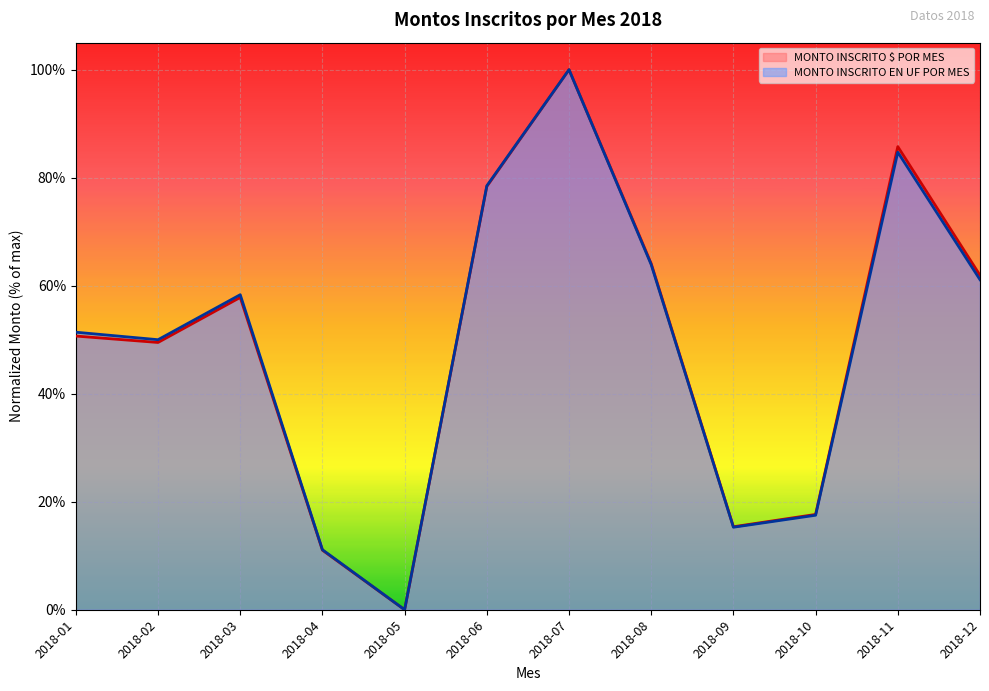

What is the sum of the MONTO INSCRITO $ POR MES values at 2018-05 and 2018-08?

0.6